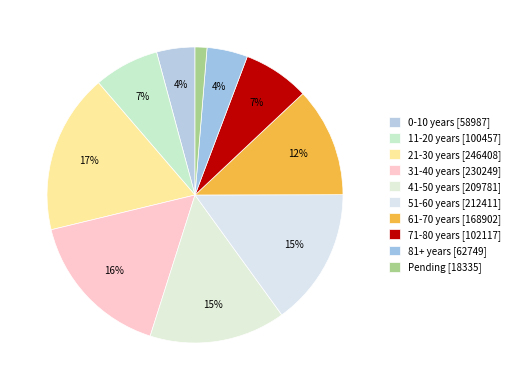

Does Pending represent more than half of the total?

No